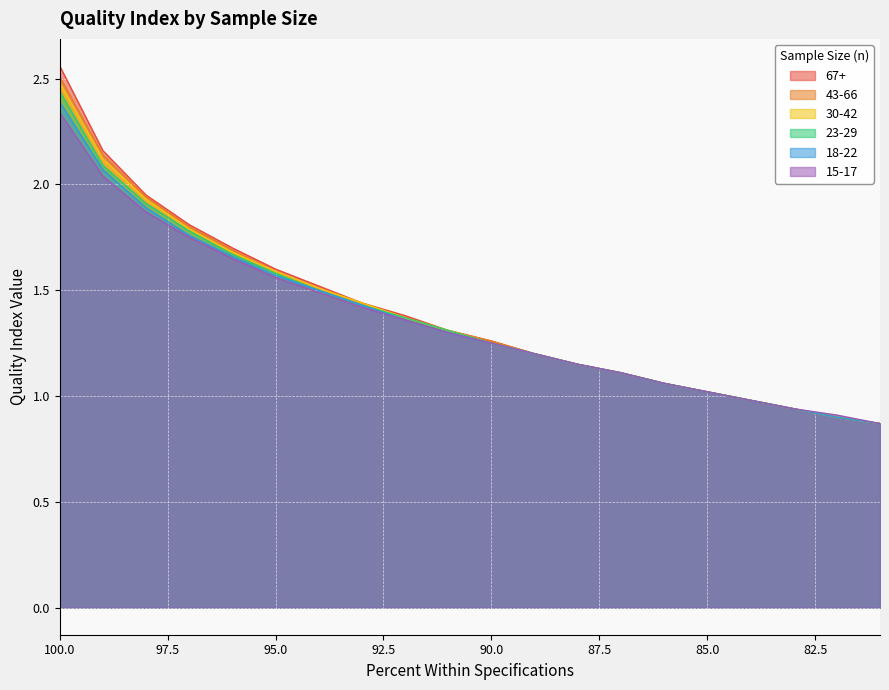

What is the value of the 15-17 point at the 14th from the left?

1.1